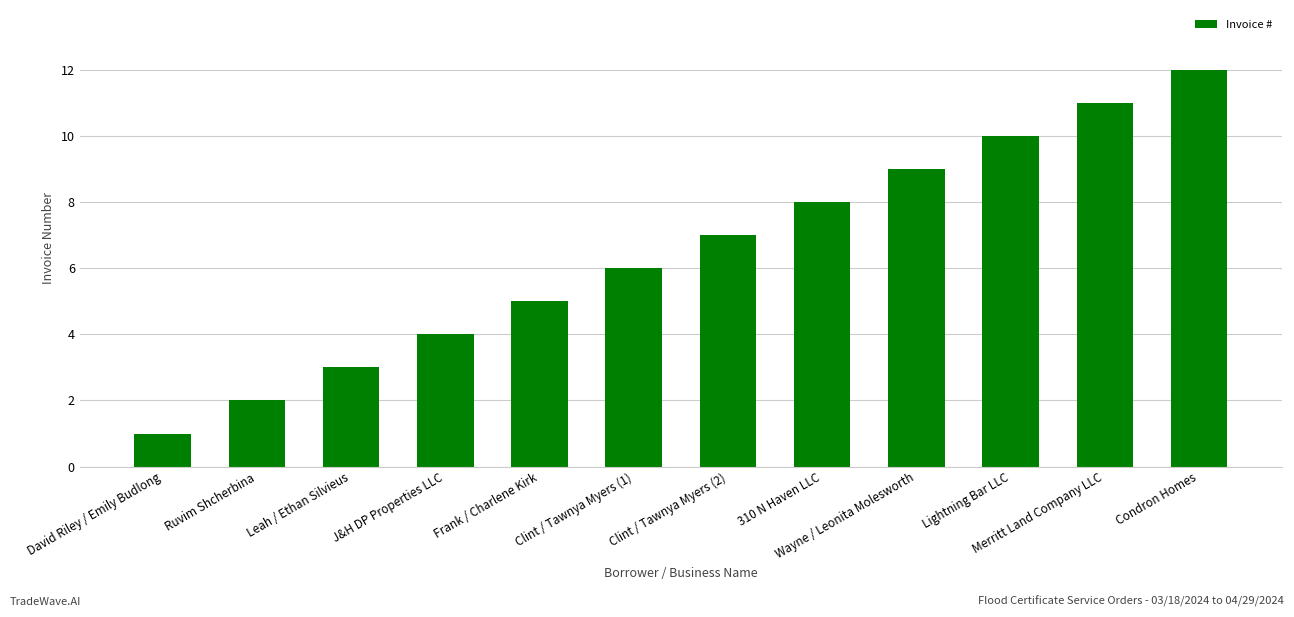

Which label corresponds to the smallest value in the chart?

David Riley / Emily Budlong